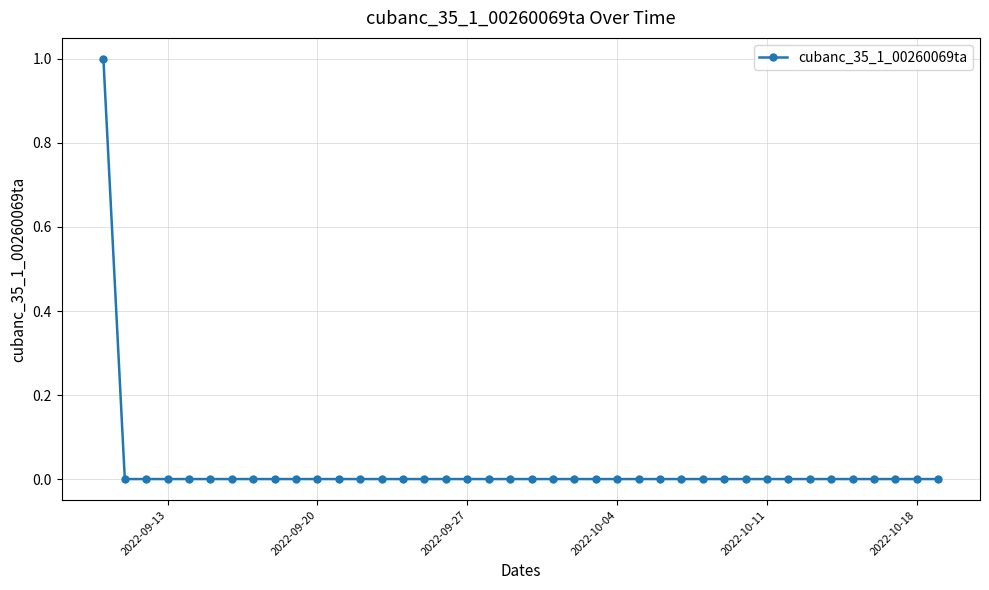

How many distinct data groups are displayed?

1